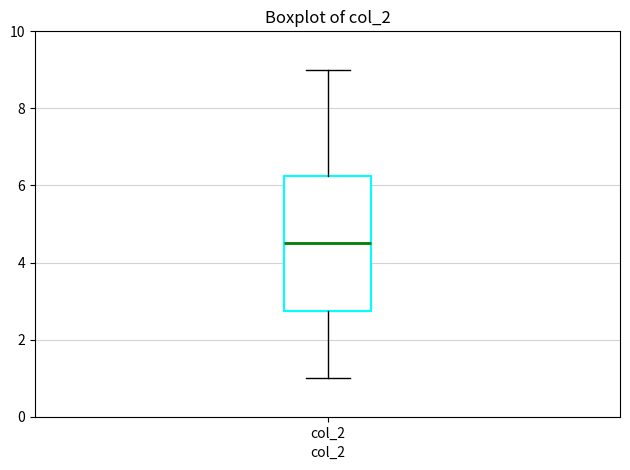

Where is the upper edge of the box for col_2 on the y-axis? The values are not printed on the chart, so give them approximately, as read against the axis.

6.2